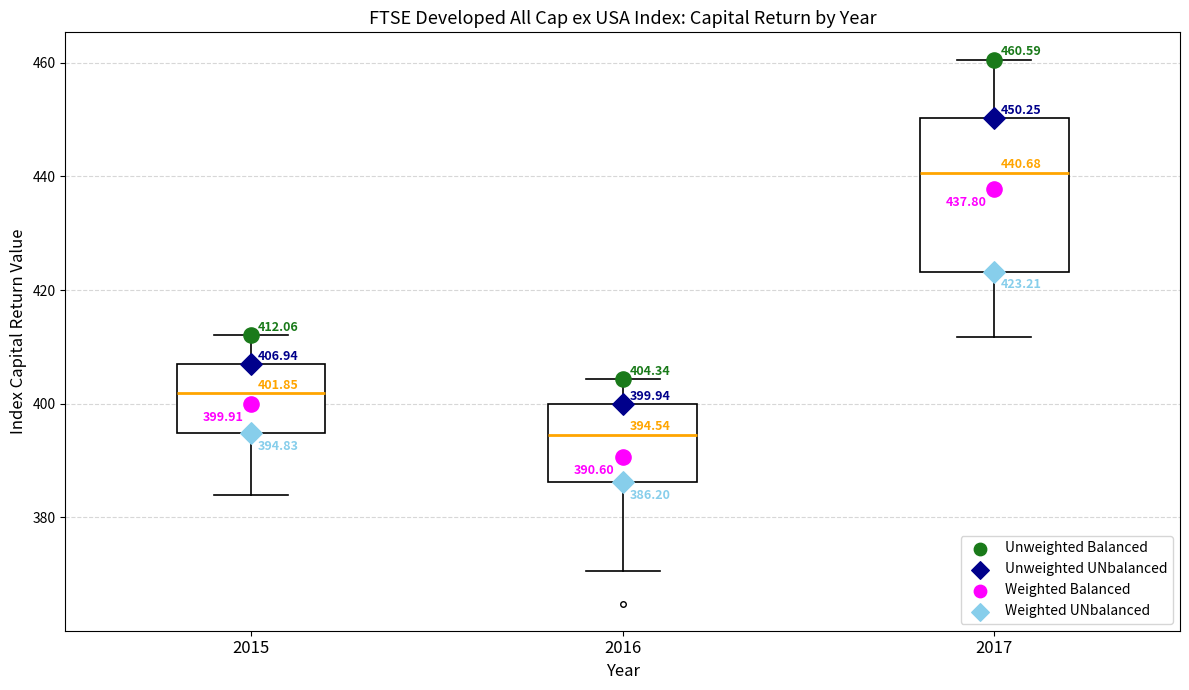

Comparing the boxes themselves (not the whiskers), which one is the tallest?

2017